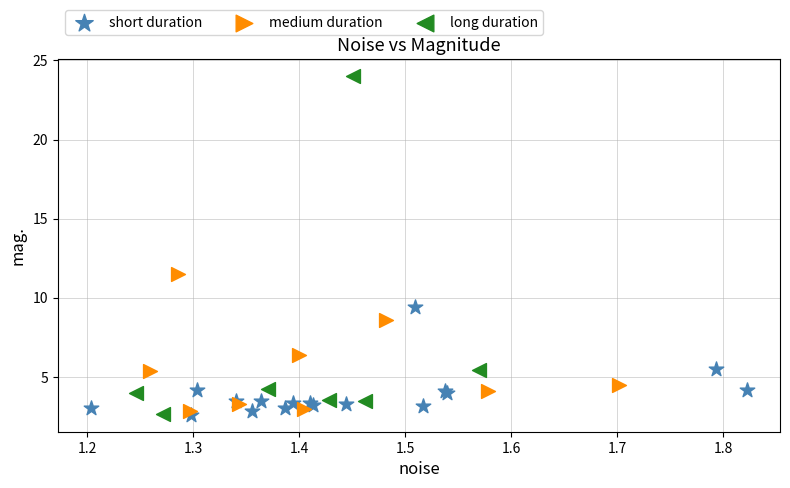

Which series has the largest Y range (max minus min)?

long duration